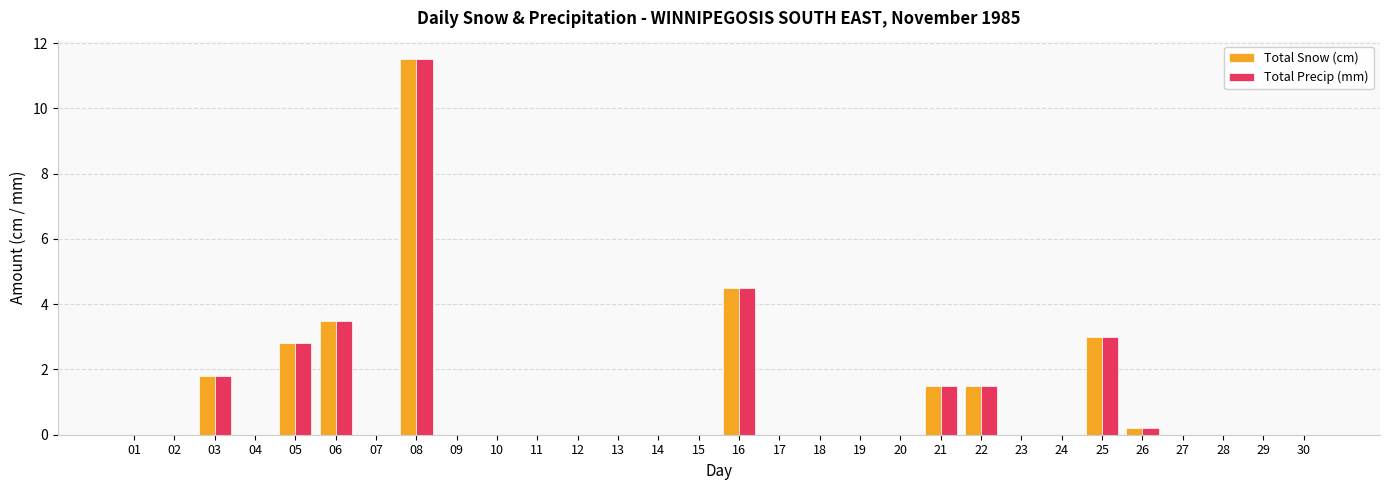

How many groups of bars are there?

30